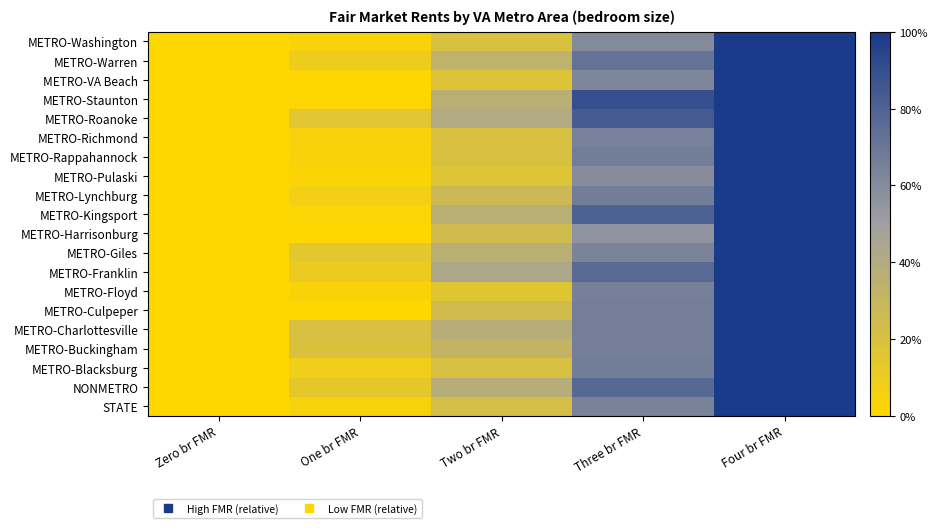

What is the total value across all series at Two br FMR?

5.6